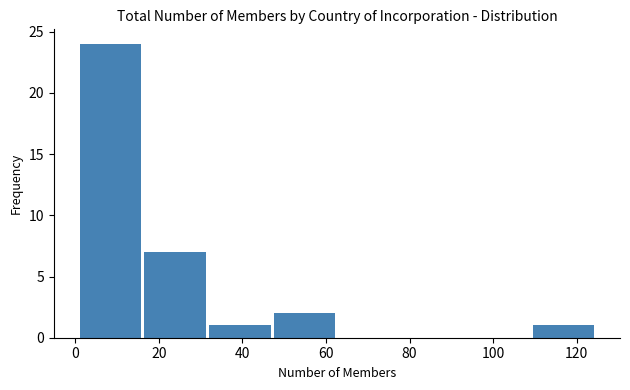

What is the height of the bar covering 109.5 to 125.0 on the x-axis? Neither the bar edges nor the heights are printed on the chart, so give them approximately, as read against the axes.

1